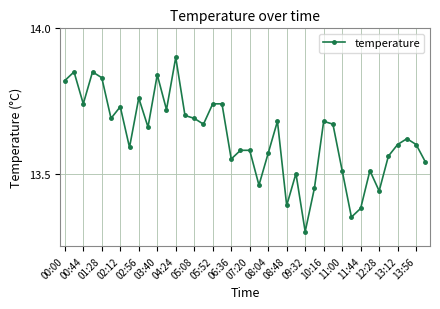

What is the sum of all values?

545.0